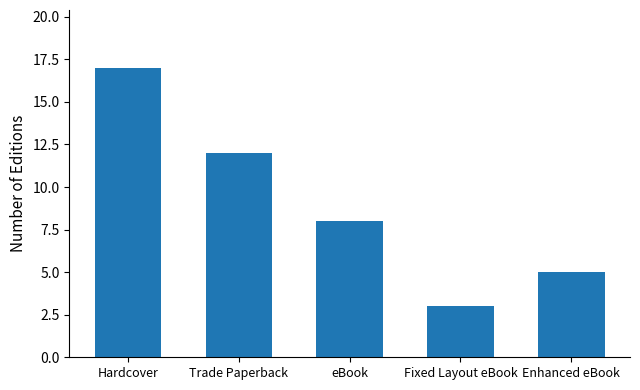

List the labels in order of value, largest first.

Hardcover, Trade Paperback, eBook, Enhanced eBook, Fixed Layout eBook